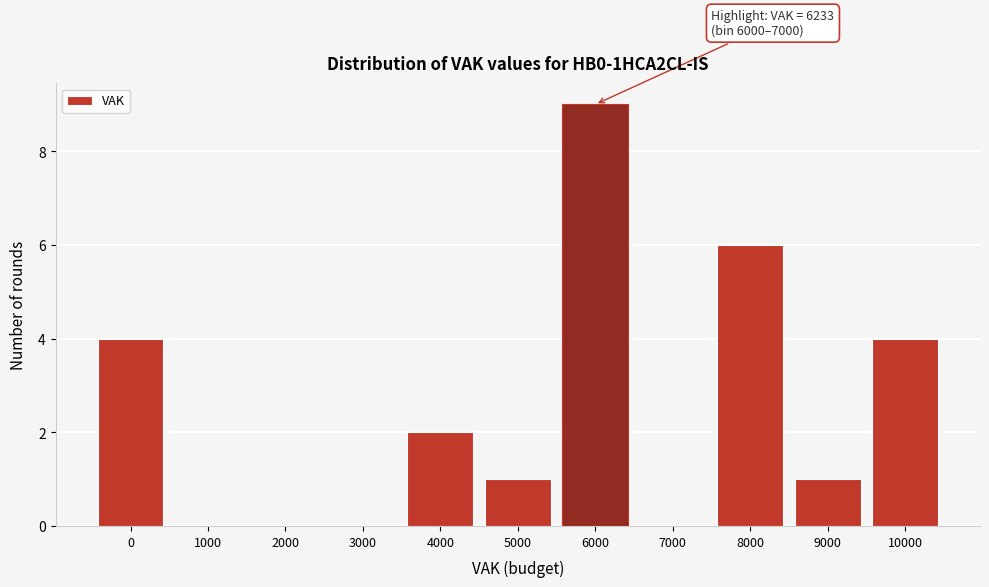

Reading left to right, transcribe all the data shown in this chart.

0=4	1000=0	2000=0	3000=0	4000=2	5000=1	6000=9	7000=0	8000=6	9000=1	10000=4